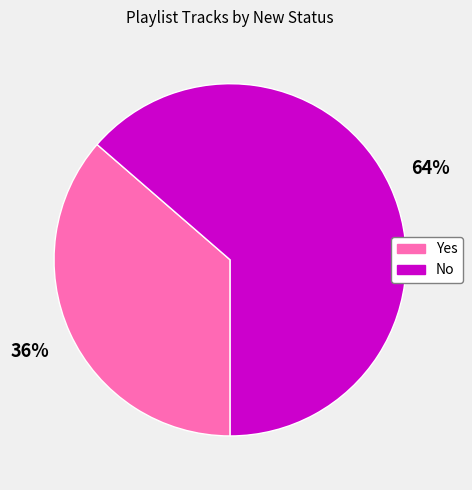

The Yes slice represents 36% of the pie. True or false?

True